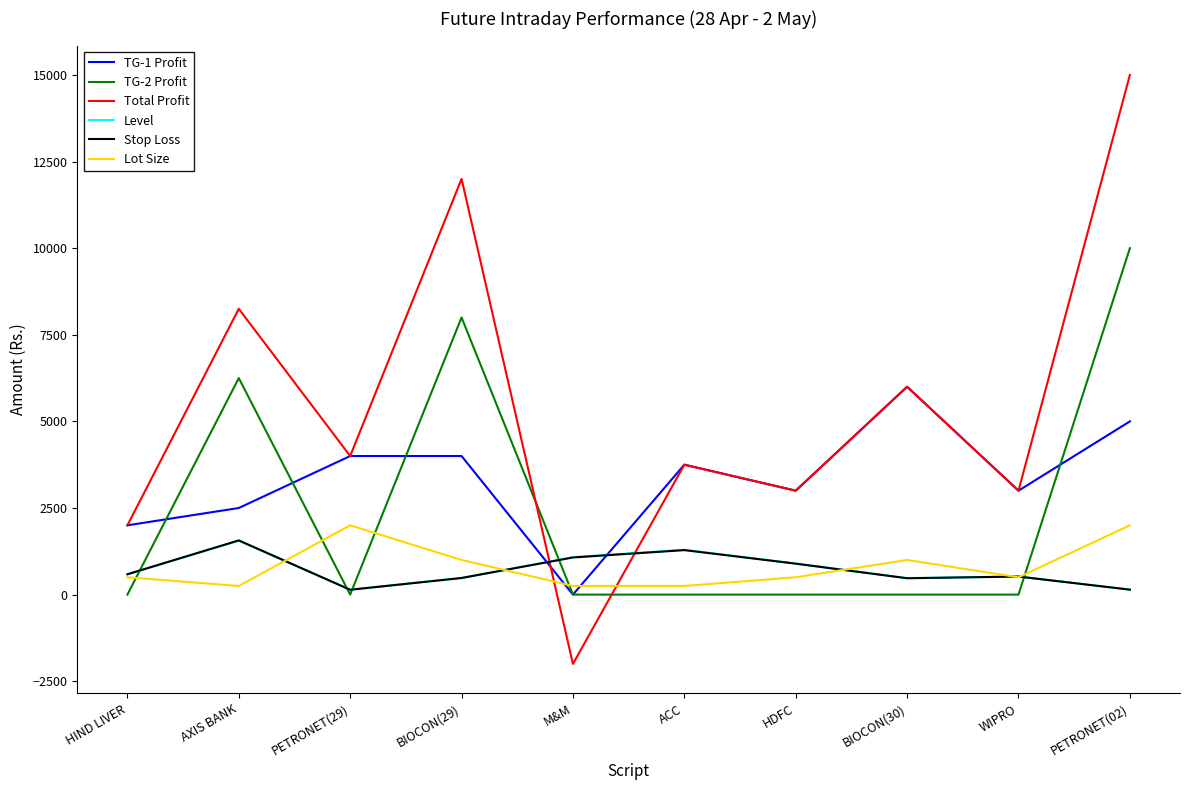

In Stop Loss, how many points are lower than both neighbors (excluding endpoints)?

2